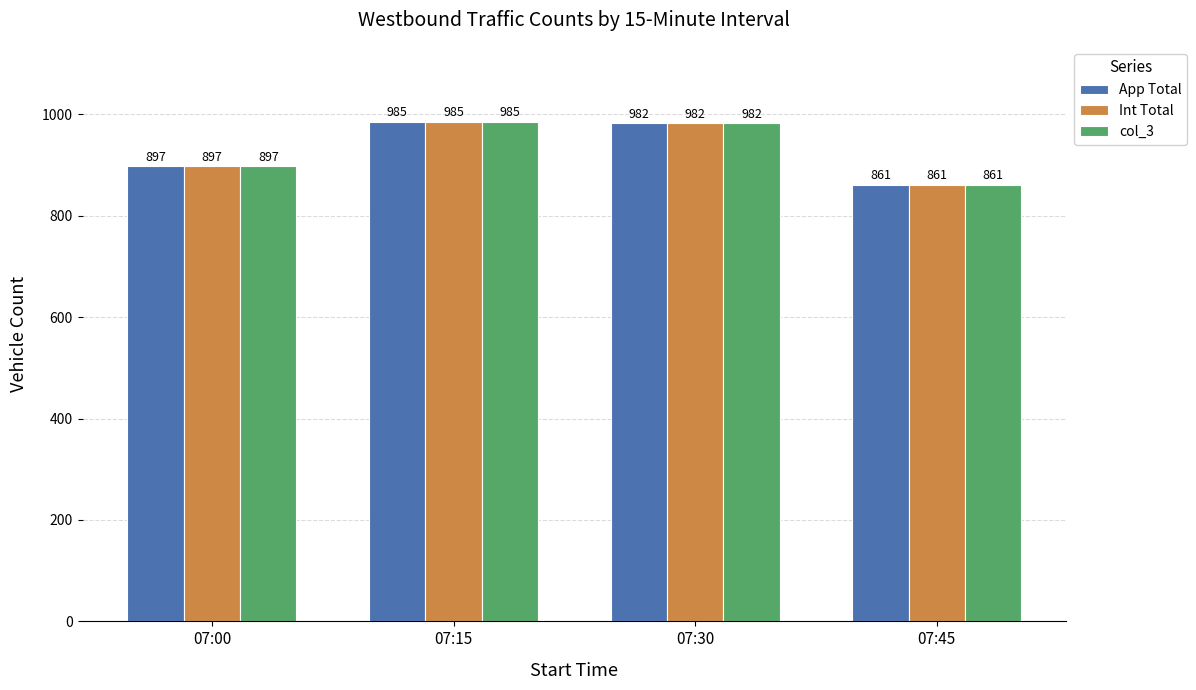

The value of App Total at 07:45 is 1353. True or false?

False